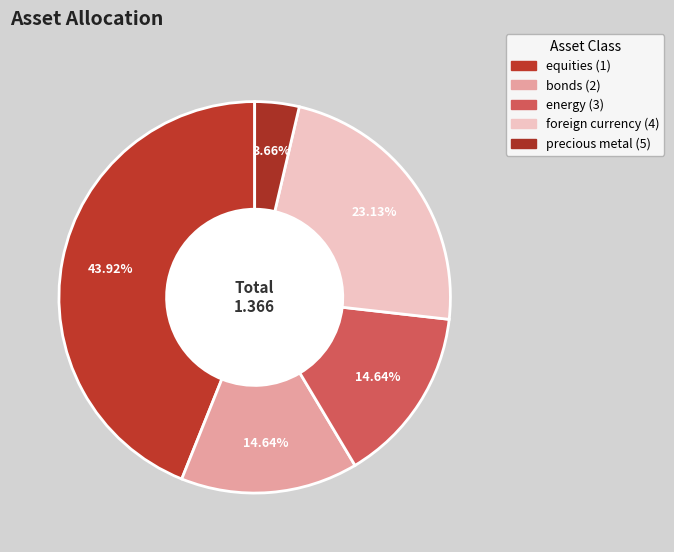

How many segments does this pie chart have?

5